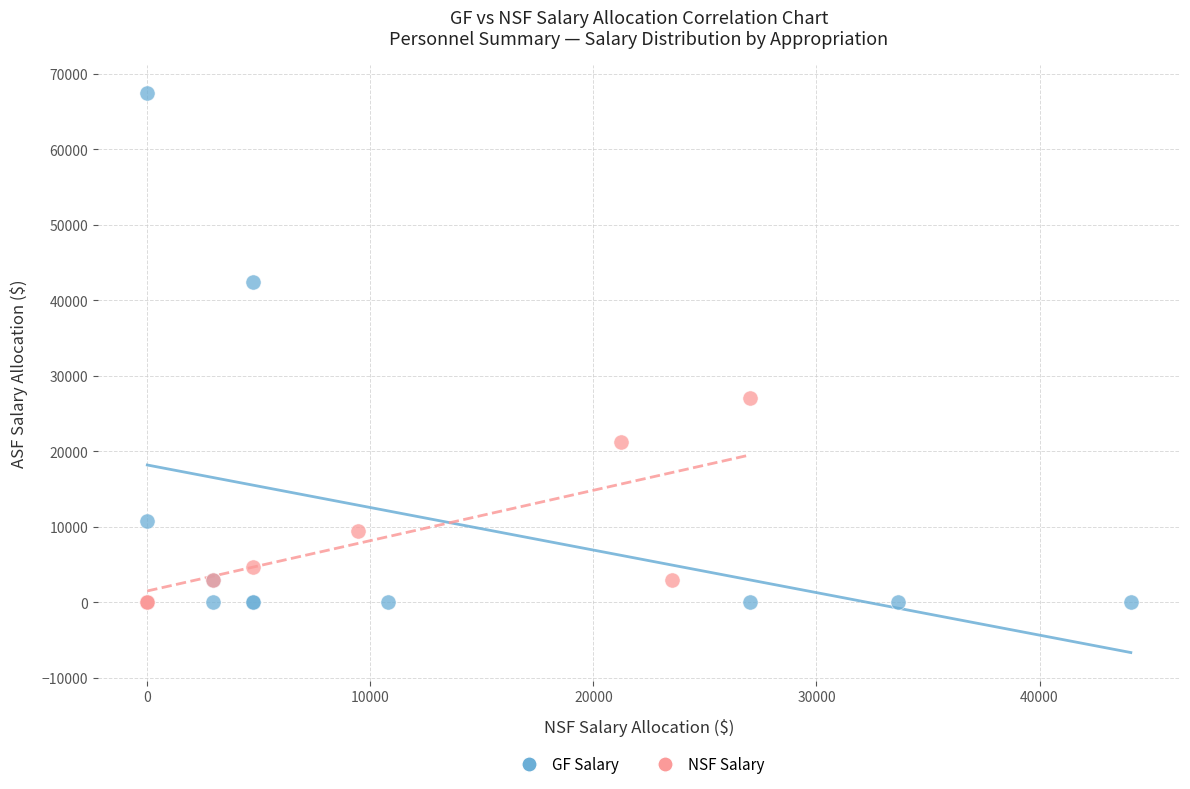

Which series has the largest Y range (max minus min)?

GF Salary